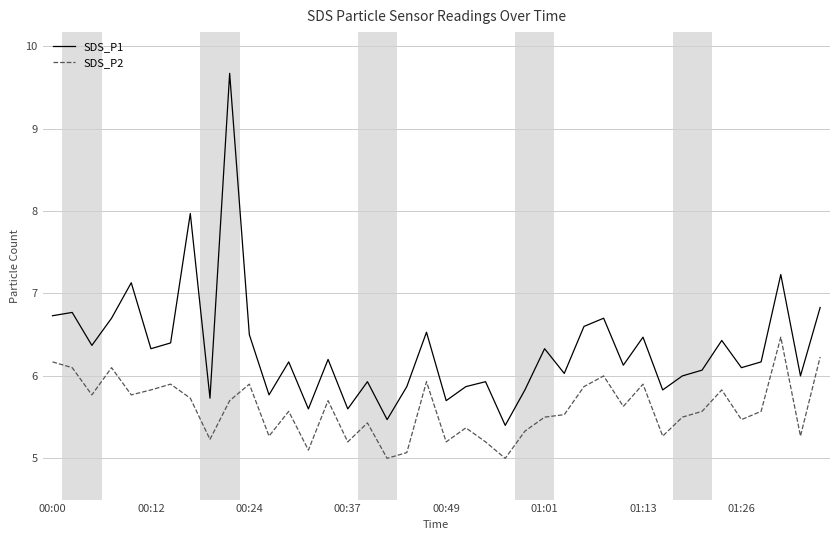

Which series has the widest spread of values?

SDS_P1